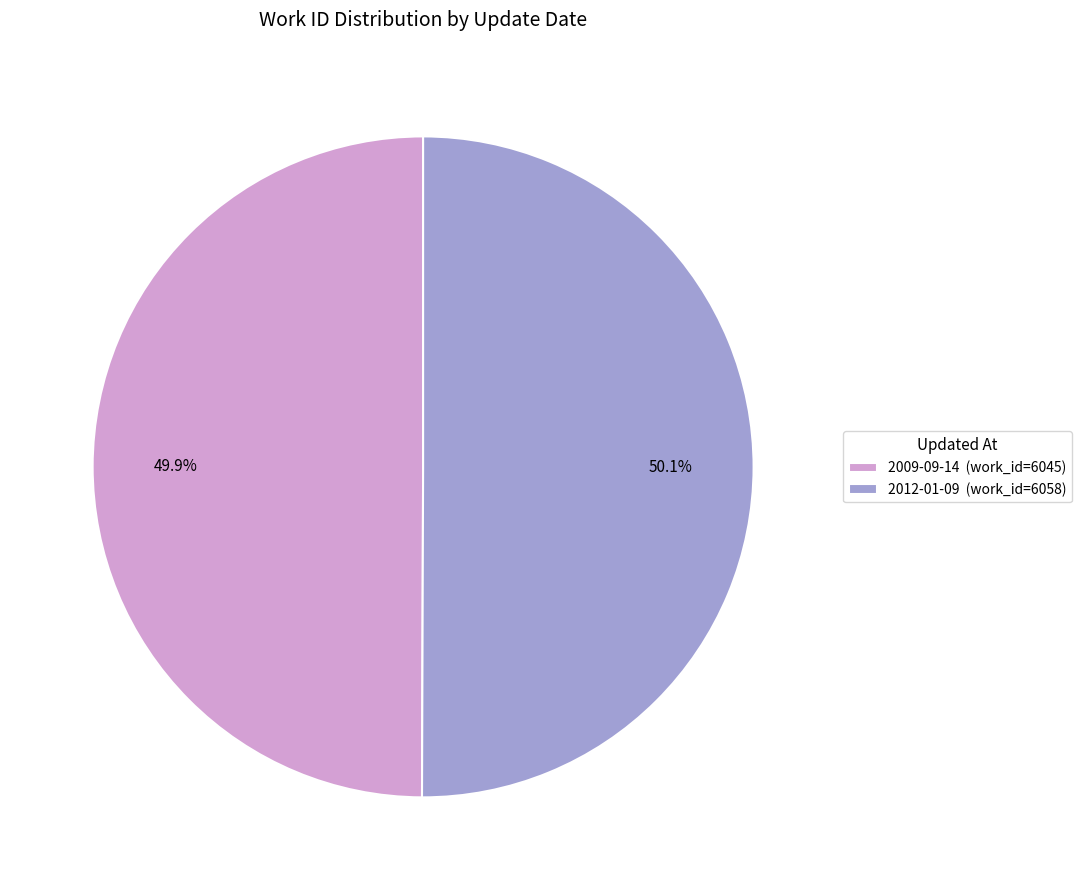

To the nearest percent, what portion does 2012-01-09 represent?

50%